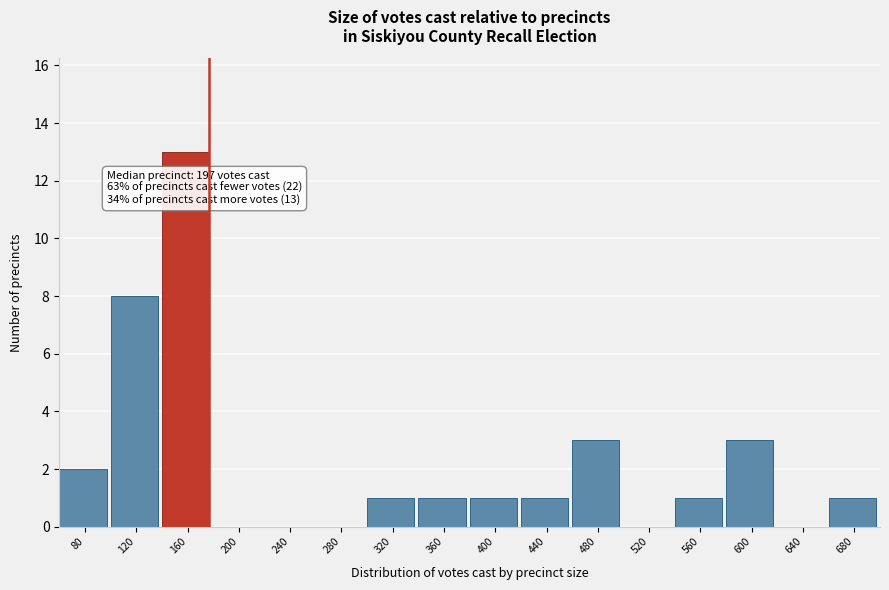

Reading left to right, extract all data points from this chart.

80=2	120=8	160=13	200=0	240=0	280=0	320=1	360=1	400=1	440=1	480=3	520=0	560=1	600=3	640=0	680=1